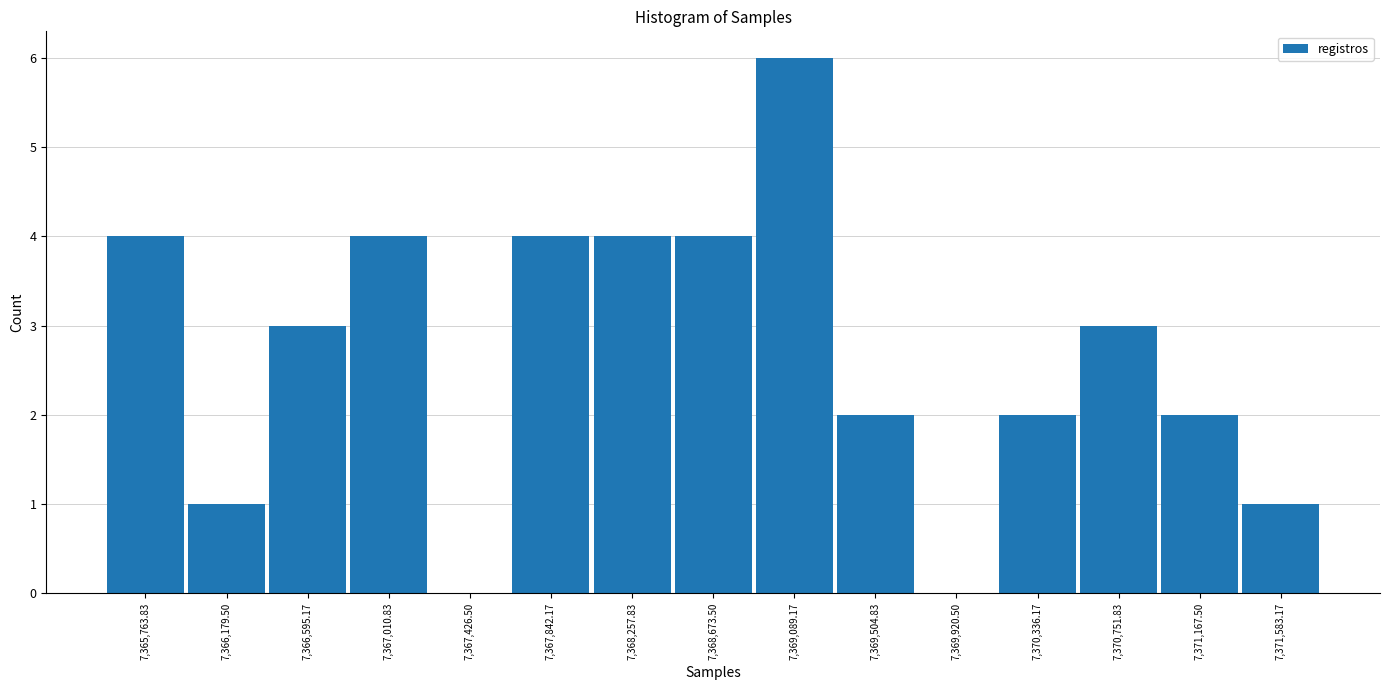

How tall is the bar that spans 7367650 to 7368050 on the x-axis? Neither the bar edges nor the heights are printed on the chart, so give them approximately, as read against the axes.

4